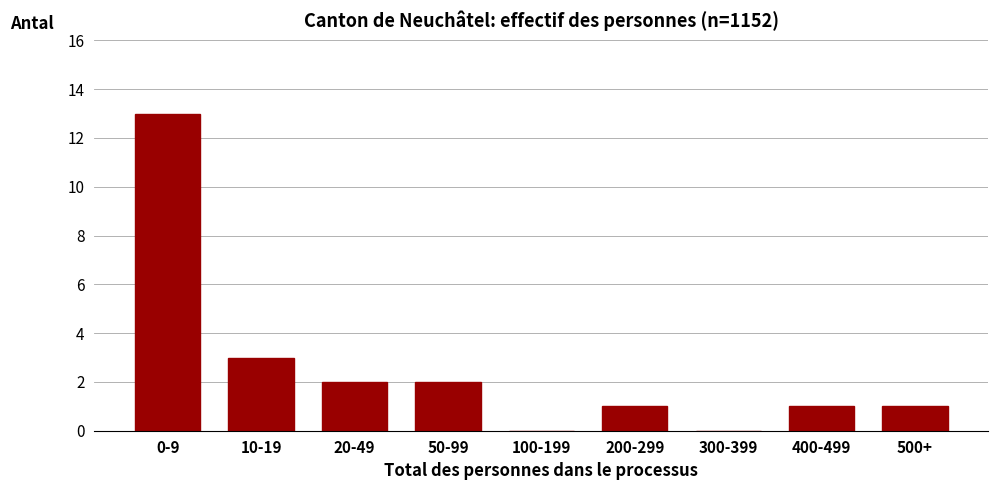

Reading left to right, list all the values displayed in this chart.

0-9=13	10-19=3	20-49=2	50-99=2	100-199=0	200-299=1	300-399=0	400-499=1	500+=1